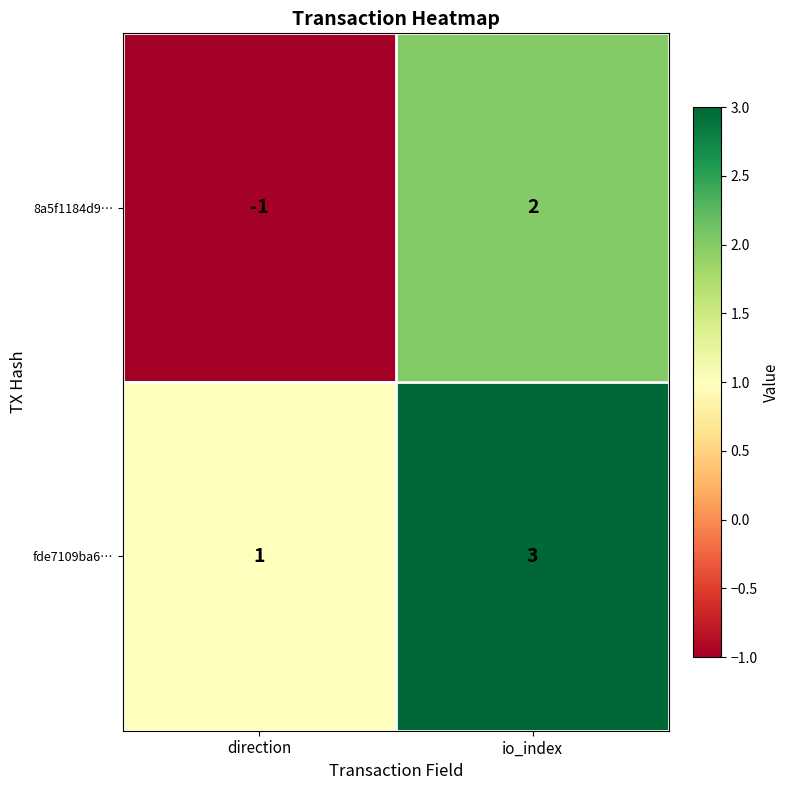

What is the difference between the maximum and minimum values in the 8a5f1184d9… series?

3